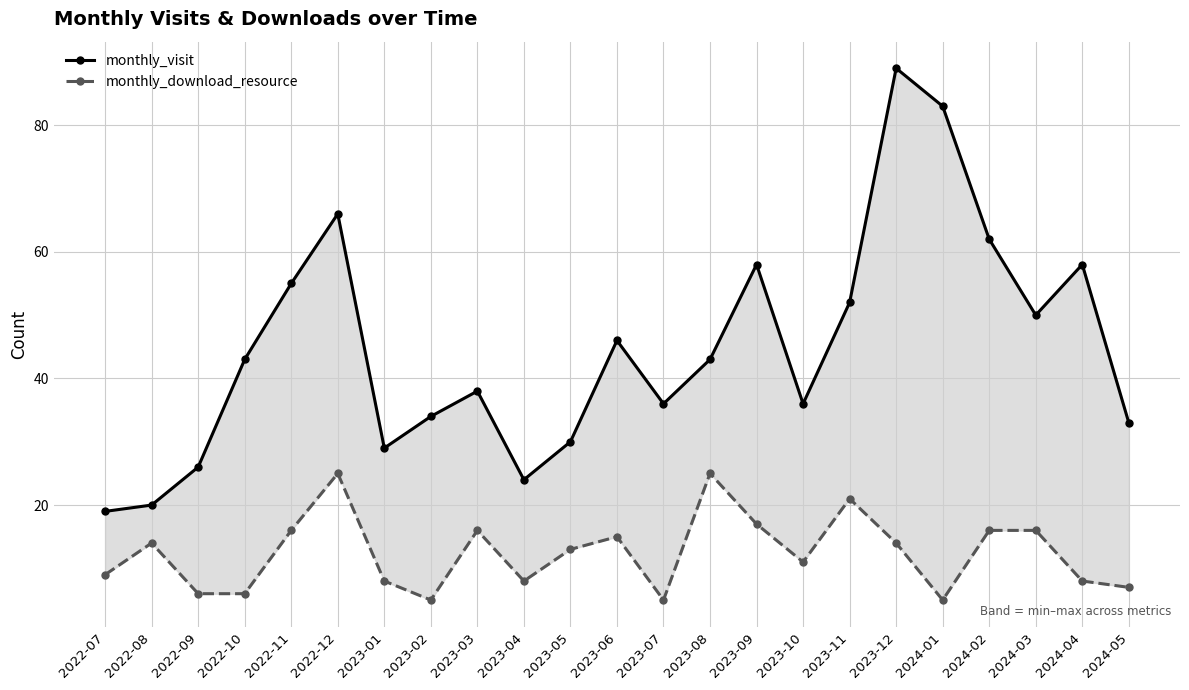

Which series has the largest range (max minus min)?

monthly_visit